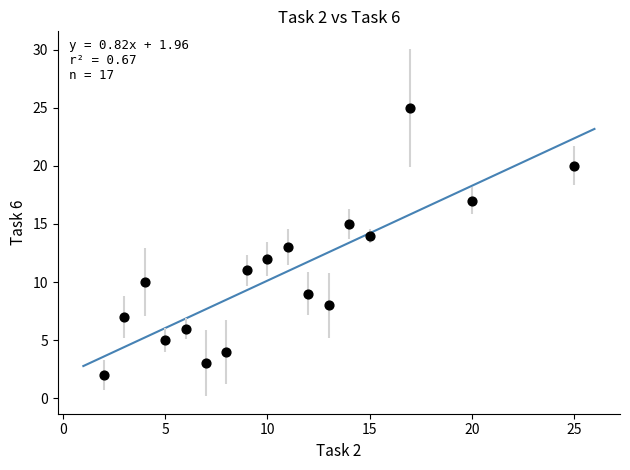

What is the range of Y values (max minus min)?

23